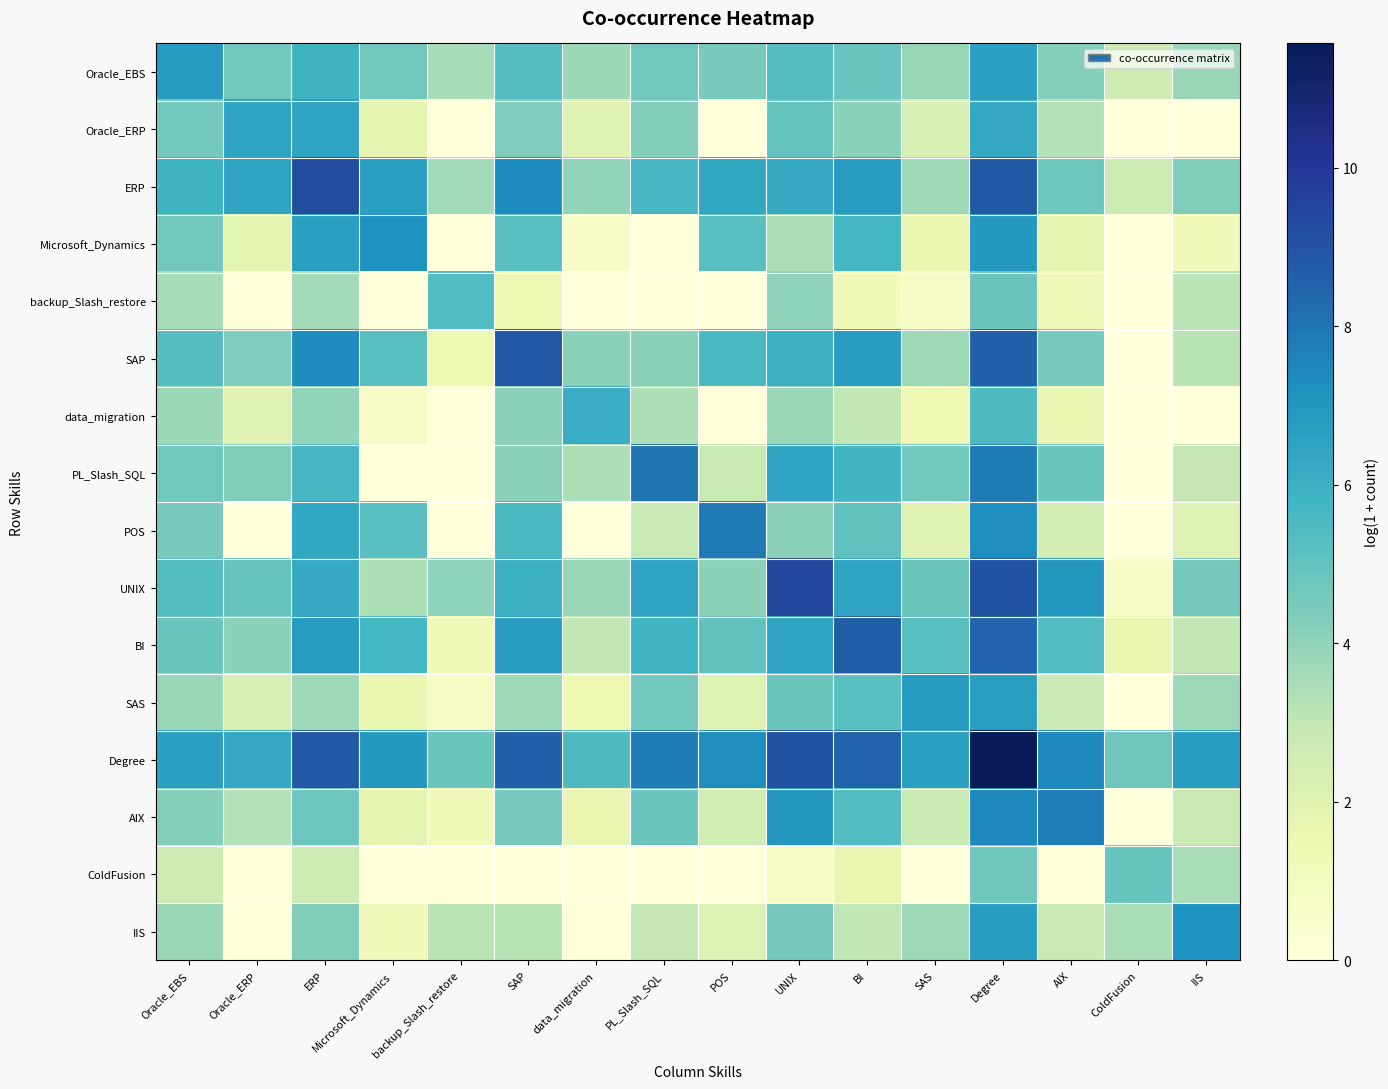

At how many categories does at least one series exceed 10?

1